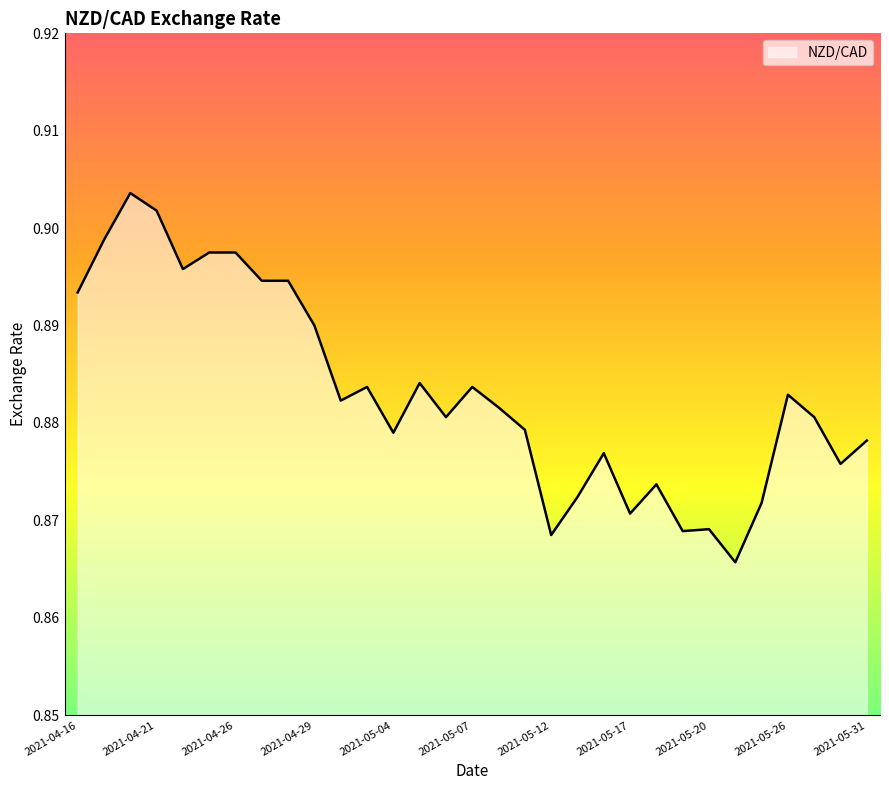

Reading right to left, extract all data points from this chart.

0.9	0.9	0.9	0.9	0.9	0.9	0.9	0.9	0.9	0.9	0.9	0.9	0.9	0.9	0.9	0.9	0.9	0.9	0.9	0.9	0.9	0.9	0.9	0.9	0.9	0.9	0.9	0.9	0.9	0.9	0.9